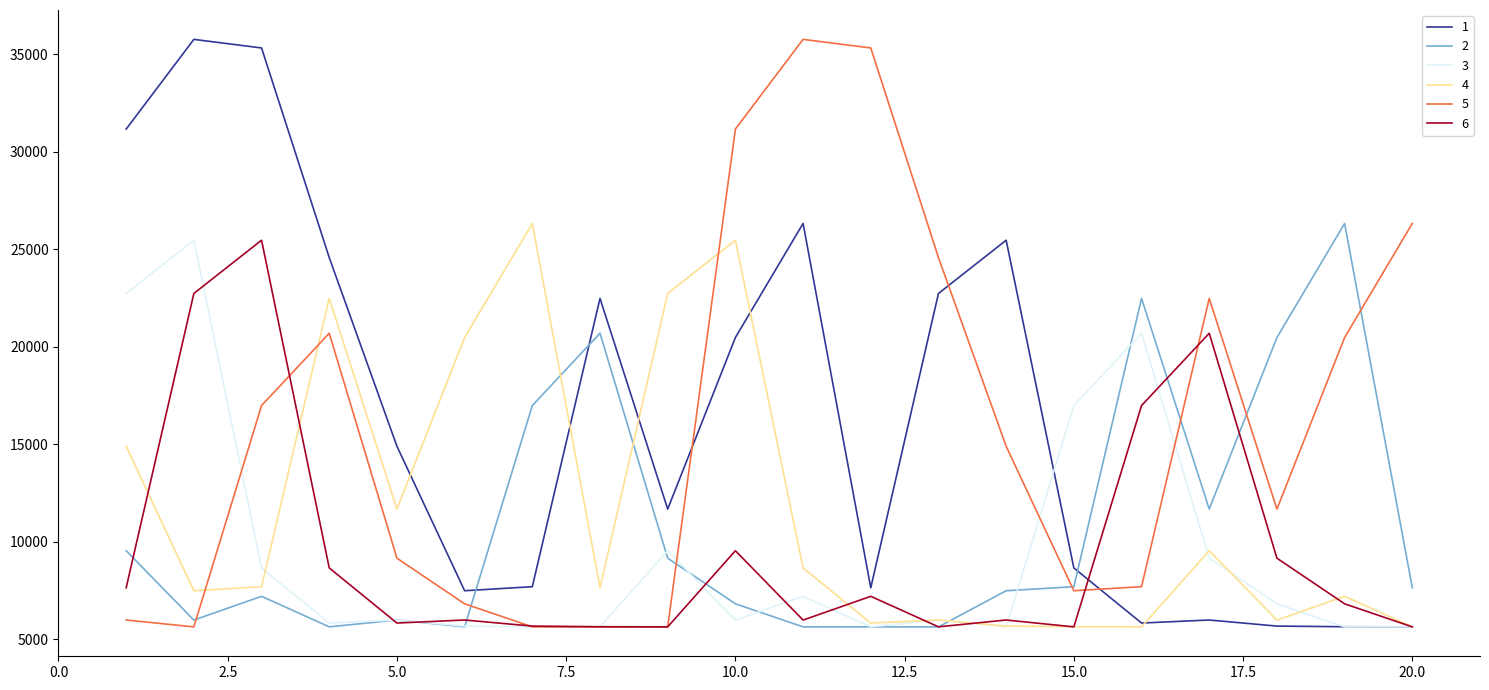

What is the greatest value displayed?

35763.3